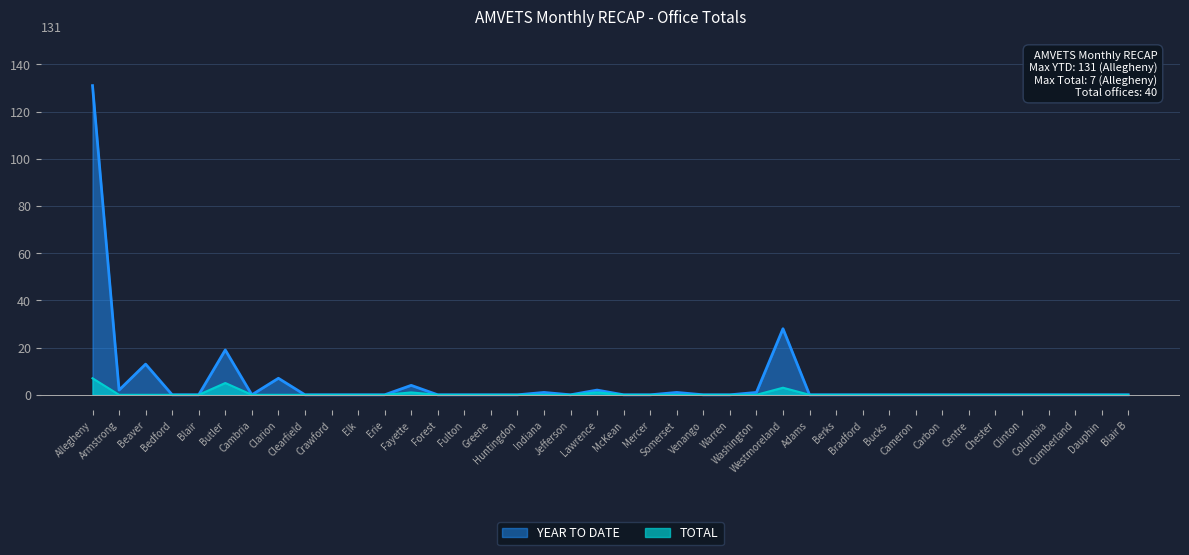

At how many categories does at least one series exceed 118?

1